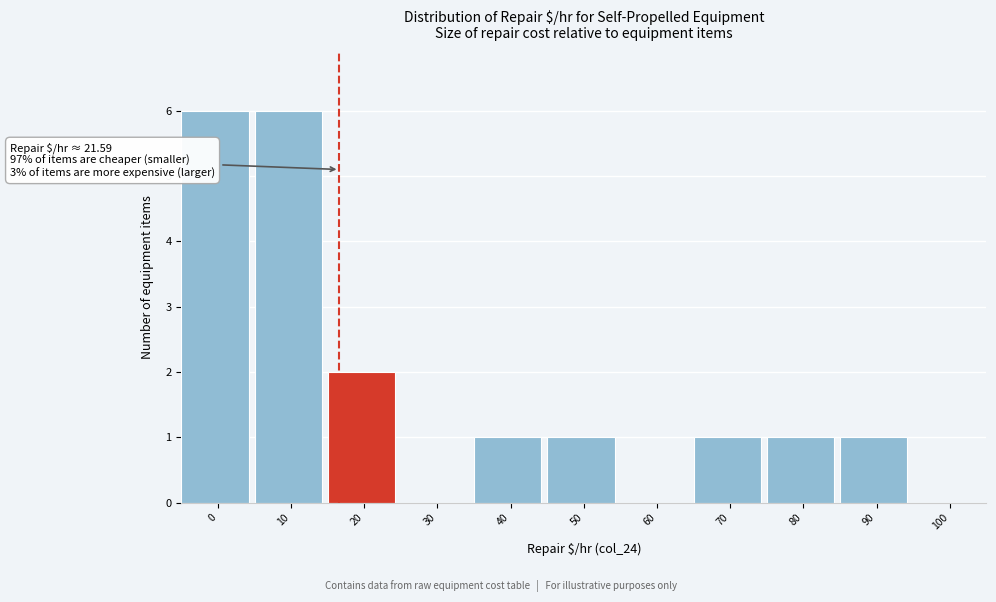

Reading right to left, extract all data points from this chart.

100=0	90=1	80=1	70=1	60=0	50=1	40=1	30=0	20=2	10=6	0=6